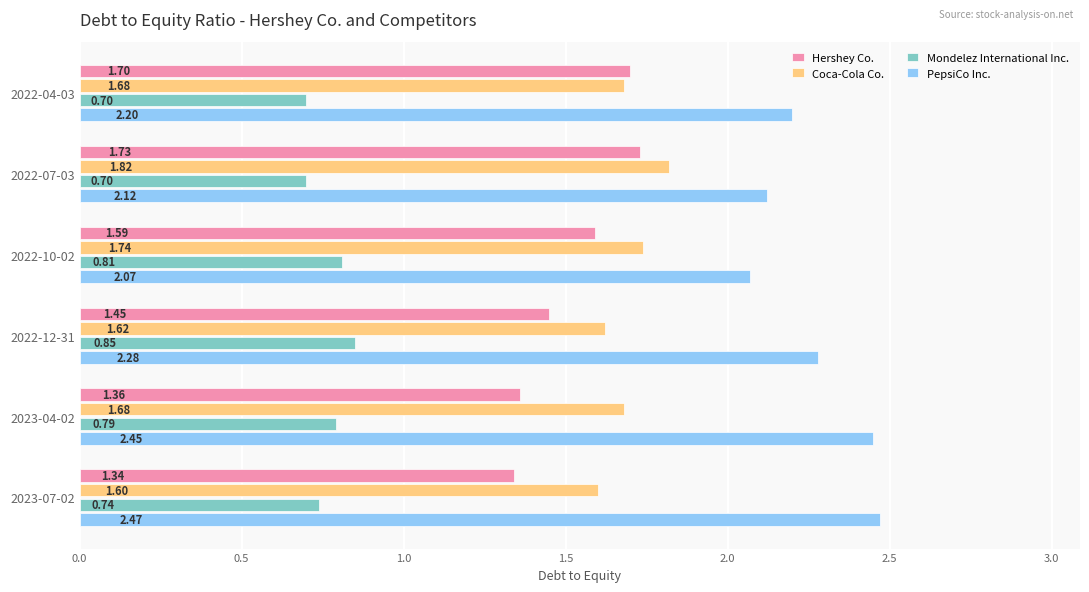

At which category is the sum across all series the highest?

2022-07-03